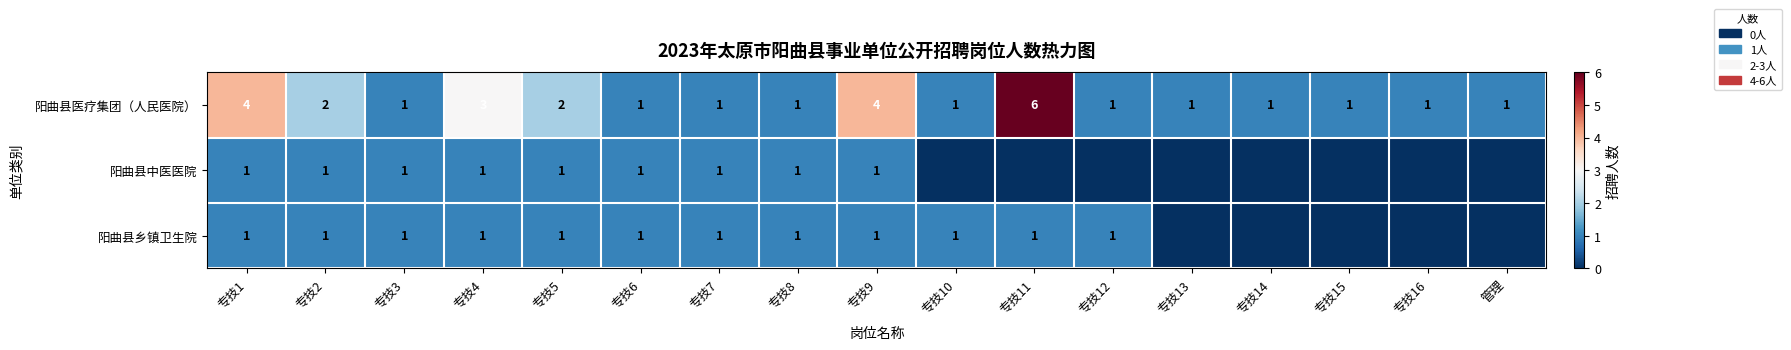

What is the difference between the second highest and minimum values in the 阳曲县医疗集团（人民医院） series?

3